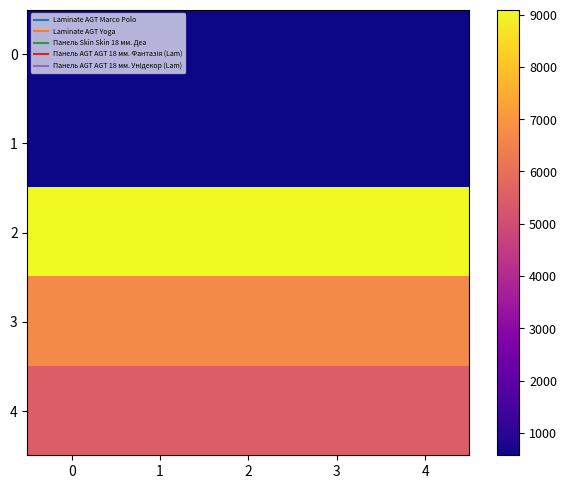

Reading left to right, extract all data points from this chart.

0: 0=571.6	1=571.6	2=571.6	3=571.6	4=571.6
1: 0=571.6	1=571.6	2=571.6	3=571.6	4=571.6
2: 0=9092.0	1=9092.0	2=9092.0	3=9092.0	4=9092.0
3: 0=6710.2	1=6710.2	2=6710.2	3=6710.2	4=6710.2
4: 0=5497.3	1=5497.3	2=5497.3	3=5497.3	4=5497.3